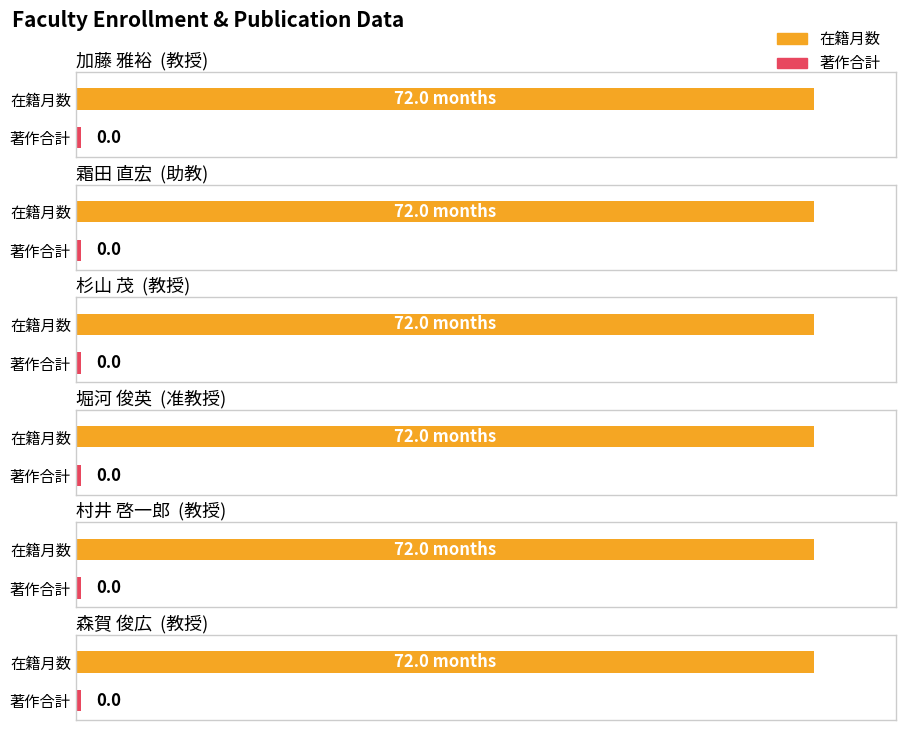

The value of 著作合計 at 教授 is 0. True or false?

True